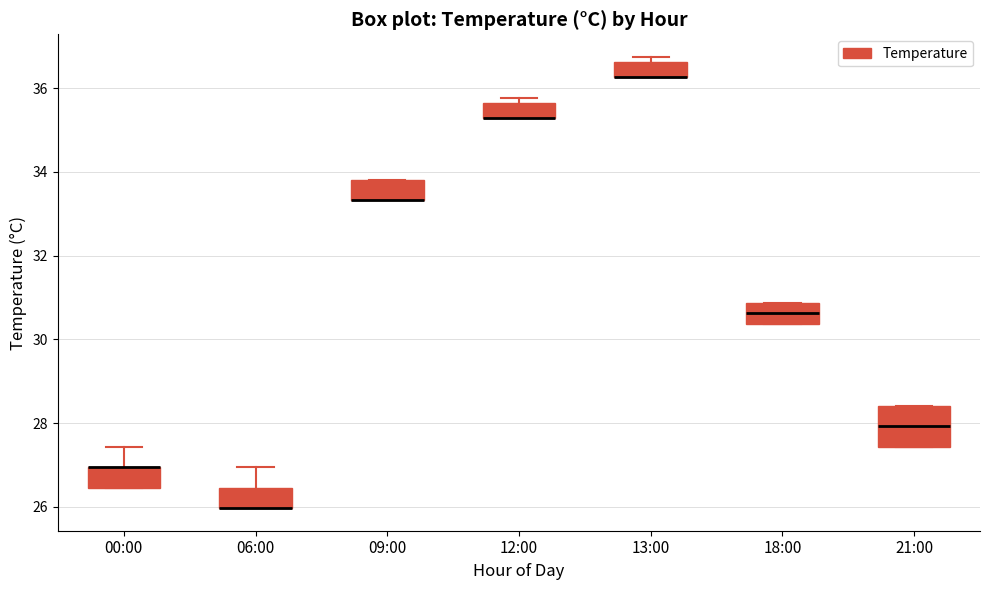

Reading left to right, read every box against the y-axis: the position of its median line, the range the box covers, and the ends of its whiskers. The values are not printed on the chart, so give them approximately, as read against the axis.

00:00: median 27.0 (drawn on the box's upper edge), box 26.4 to 27.0, whiskers 26.4 to 27.4
06:00: median 26.0 (drawn on the box's lower edge), box 26.0 to 26.4, whiskers 26.0 to 27.0
09:00: median 33.4 (drawn on the box's lower edge), box 33.4 to 33.8, whiskers 33.4 to 33.8
12:00: median 35.2 (drawn on the box's lower edge), box 35.2 to 35.6, whiskers 35.2 to 35.8
13:00: median 36.2 (drawn on the box's lower edge), box 36.2 to 36.6, whiskers 36.2 to 36.8
18:00: median 30.6, box 30.4 to 30.8, whiskers 30.4 to 30.8
21:00: median 28.0, box 27.4 to 28.4, whiskers 27.4 to 28.4